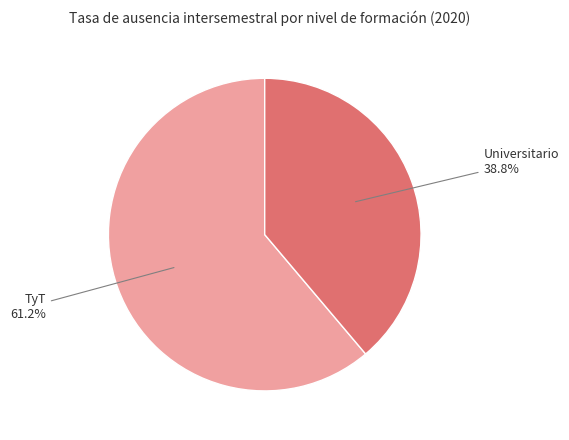

Does any single category account for the majority?

Yes